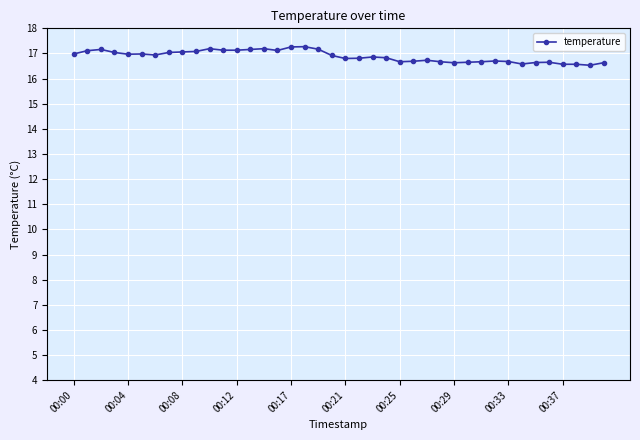

True or false: the data has more than 0 interior local peaks.

True